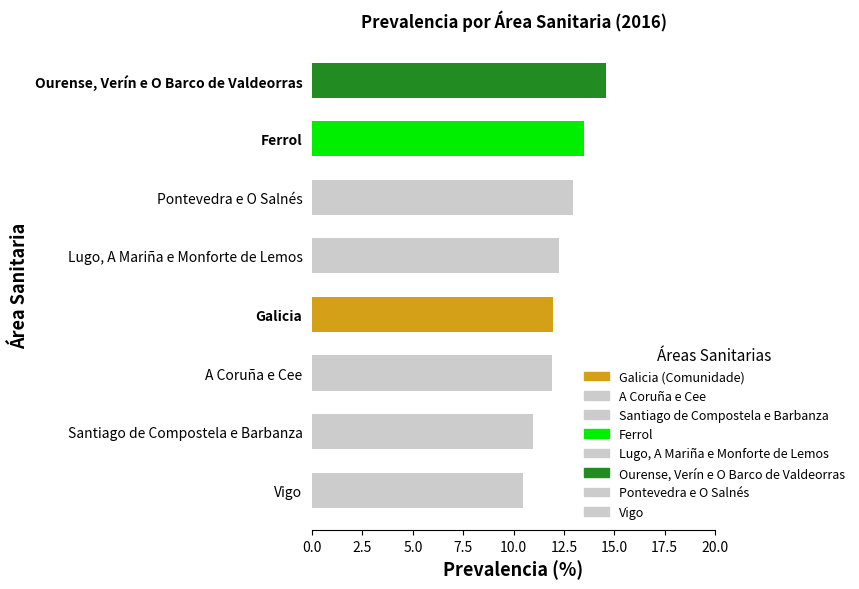

What is the sum of all values?

98.6